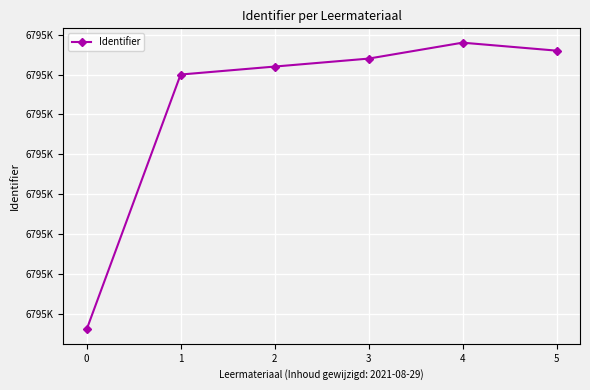

Reading left to right, list all the values displayed in this chart.

0=6795413	1=6795445	2=6795446	3=6795447	4=6795449	5=6795448